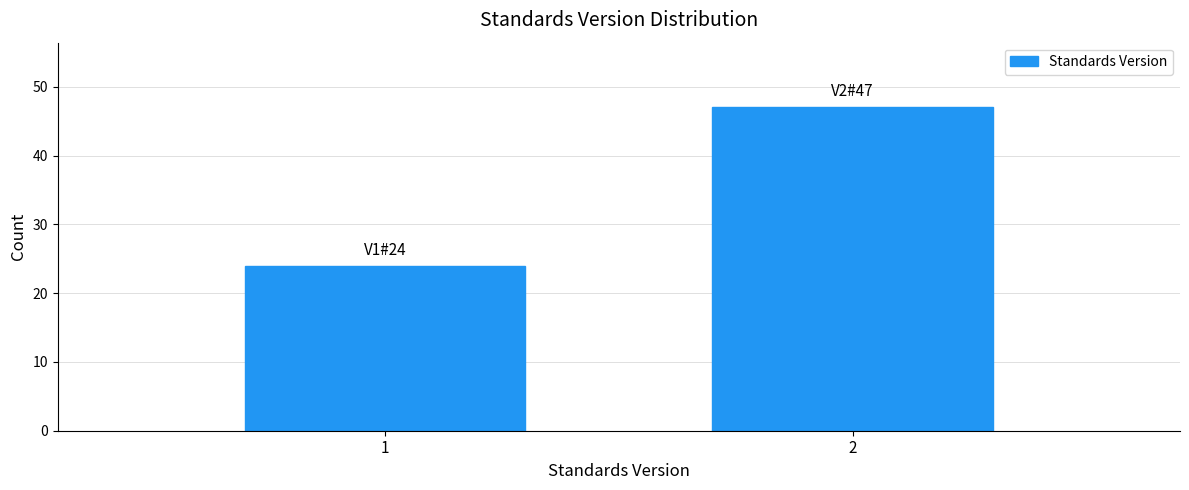

Reading left to right, what are all the values shown in this chart?

1=24	2=47